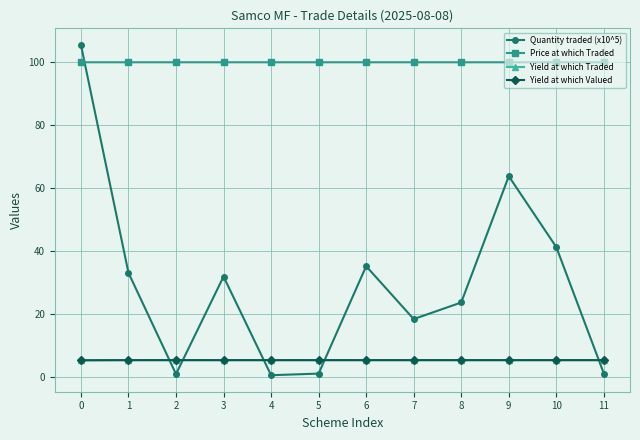

What are all the series names shown in the legend?

Quantity traded (x10^5), Price at which Traded, Yield at which Traded, Yield at which Valued